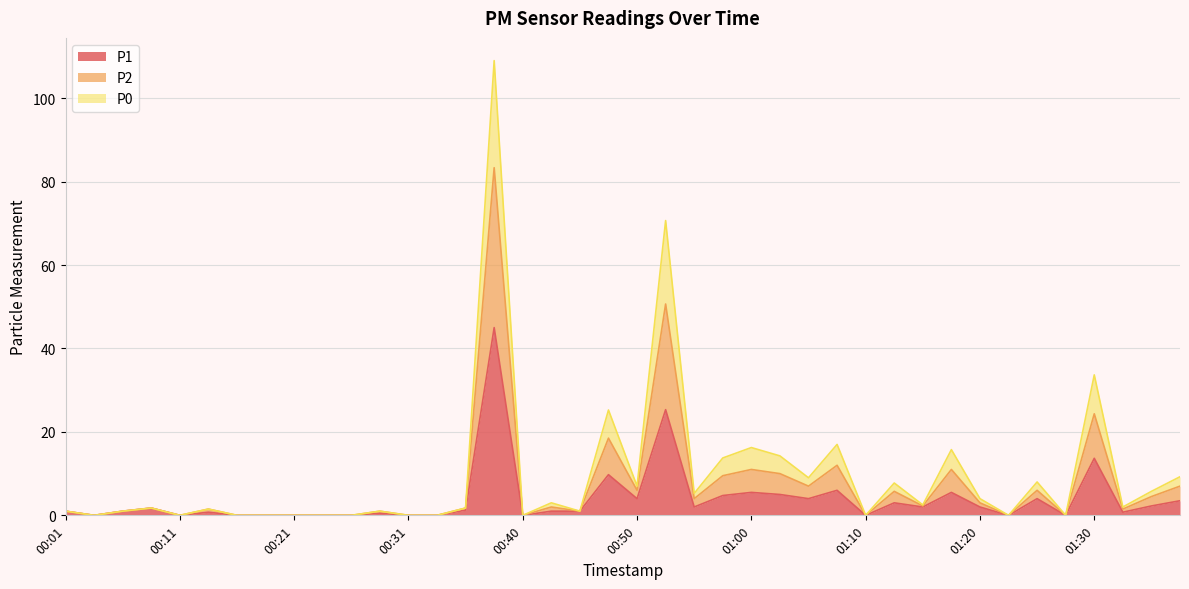

Is it true that P2 equals 2.5 at 01:15?

True